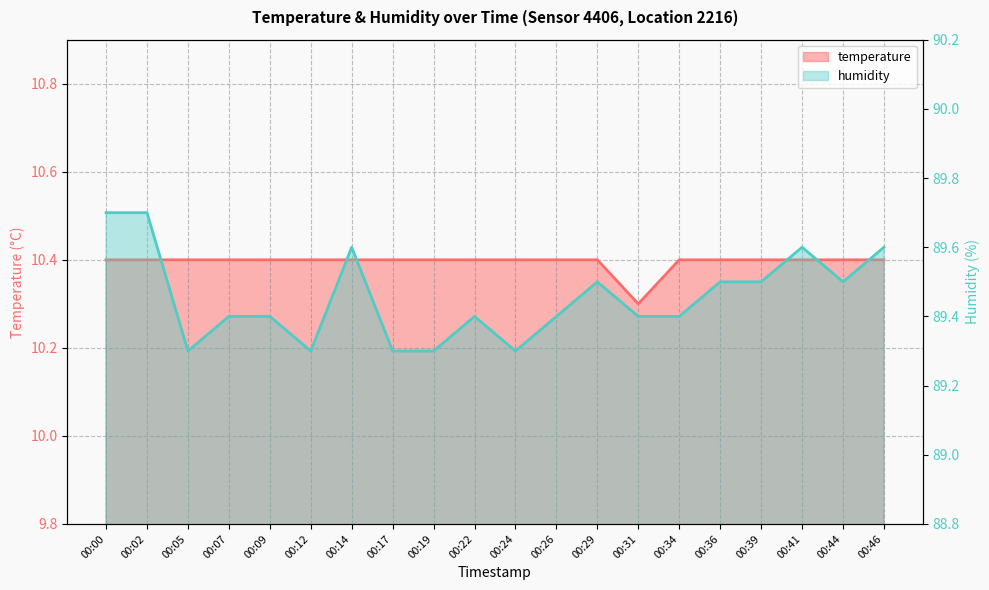

How many distinct data groups are displayed?

2